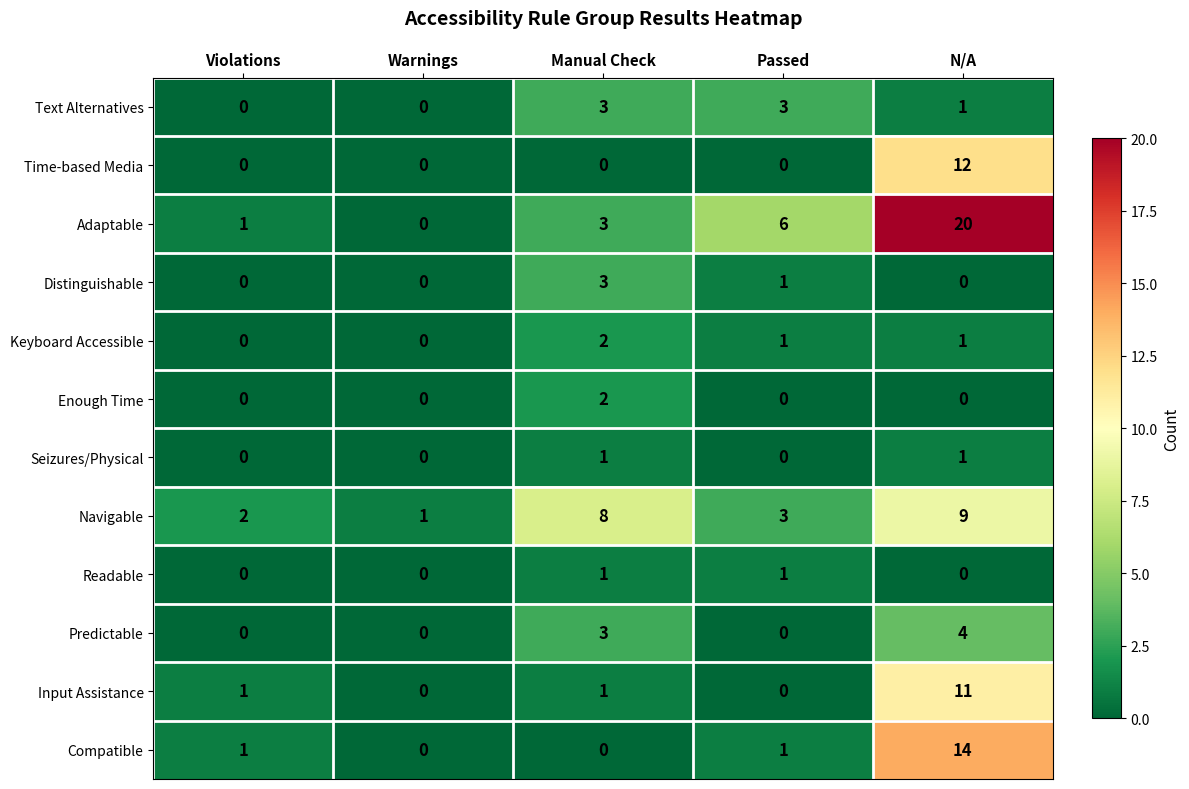

Rank the categories by Navigable value from lowest to highest.

Warnings, Violations, Passed, Manual Check, N/A